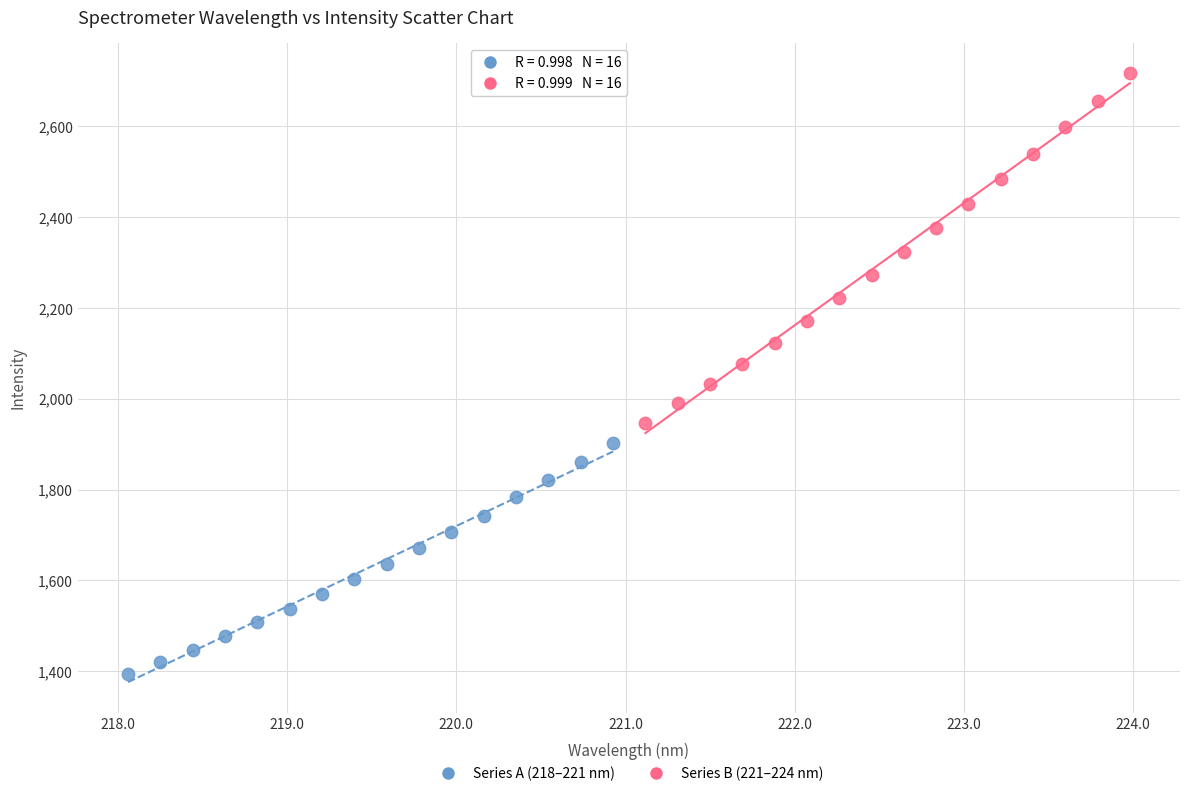

Which series has the widest spread of Y values?

Series B (221–224 nm)